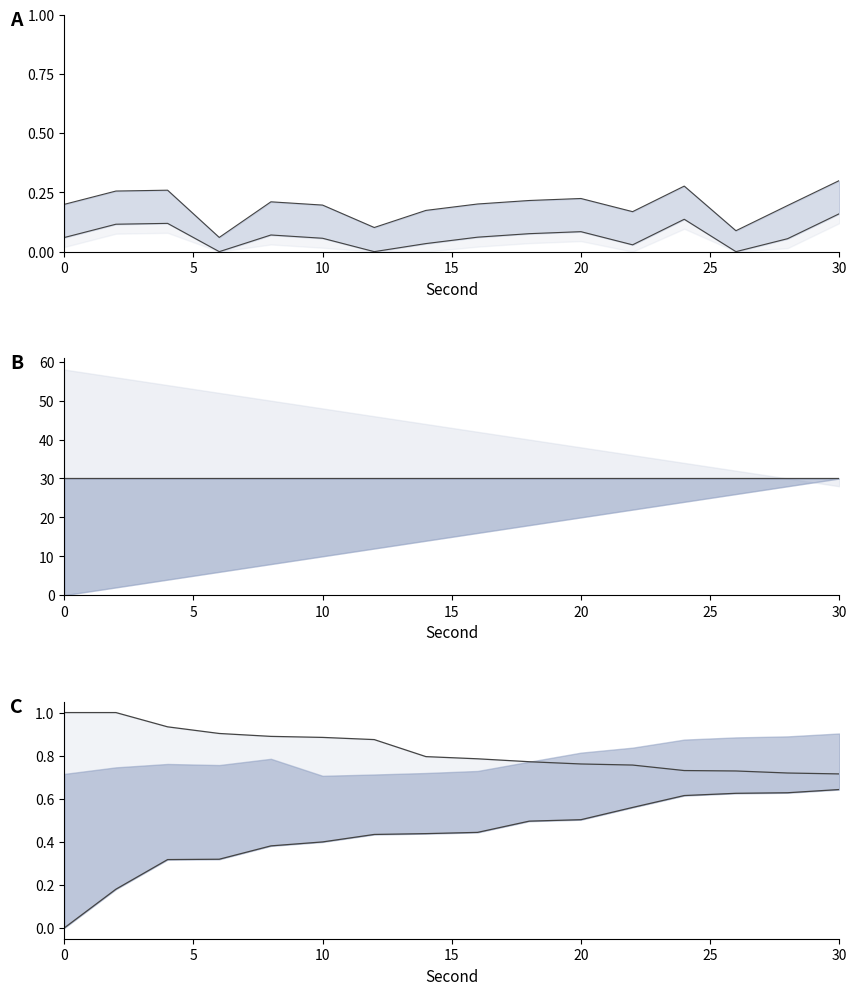

True or false: intensity upper line and norm upper line cross at least once.

False